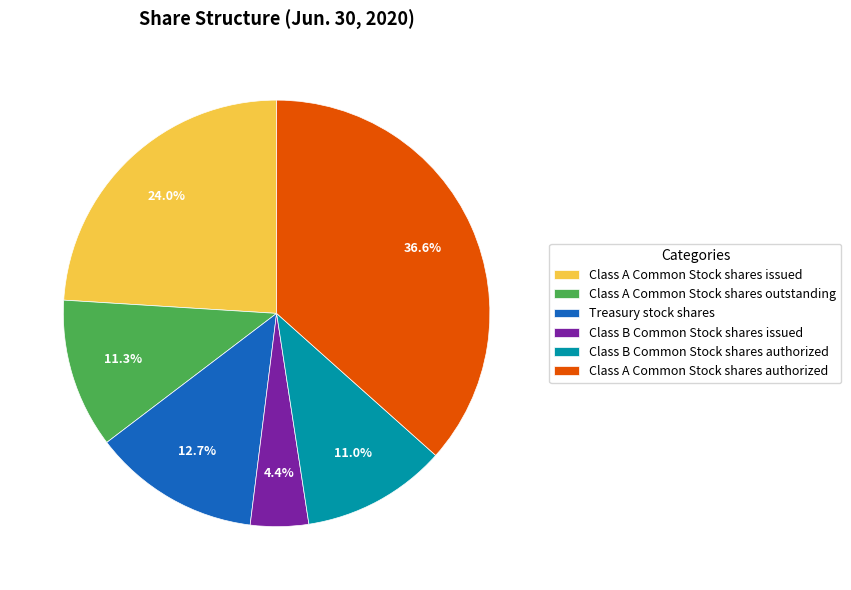

To the nearest percent, what is the average slice percentage?

17%